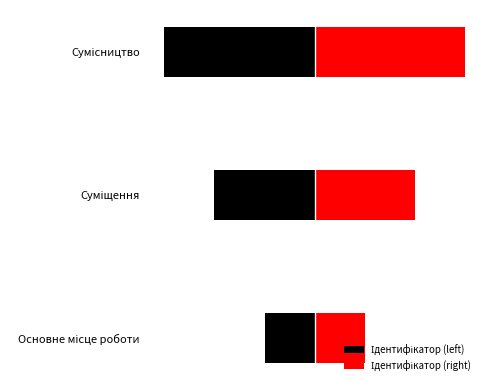

Is the value of Ідентифікатор (left) at Сумісництво greater than the value of Ідентифікатор (right) at Сумісництво?

No